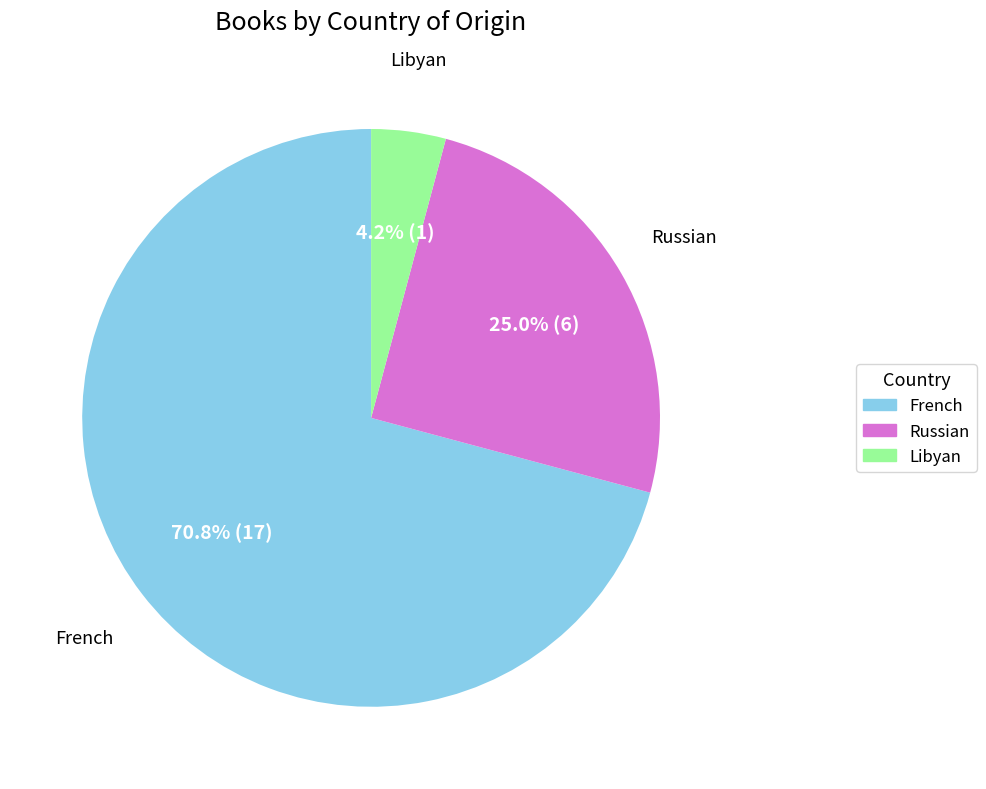

Is it true that Russian is 33% of the pie?

False